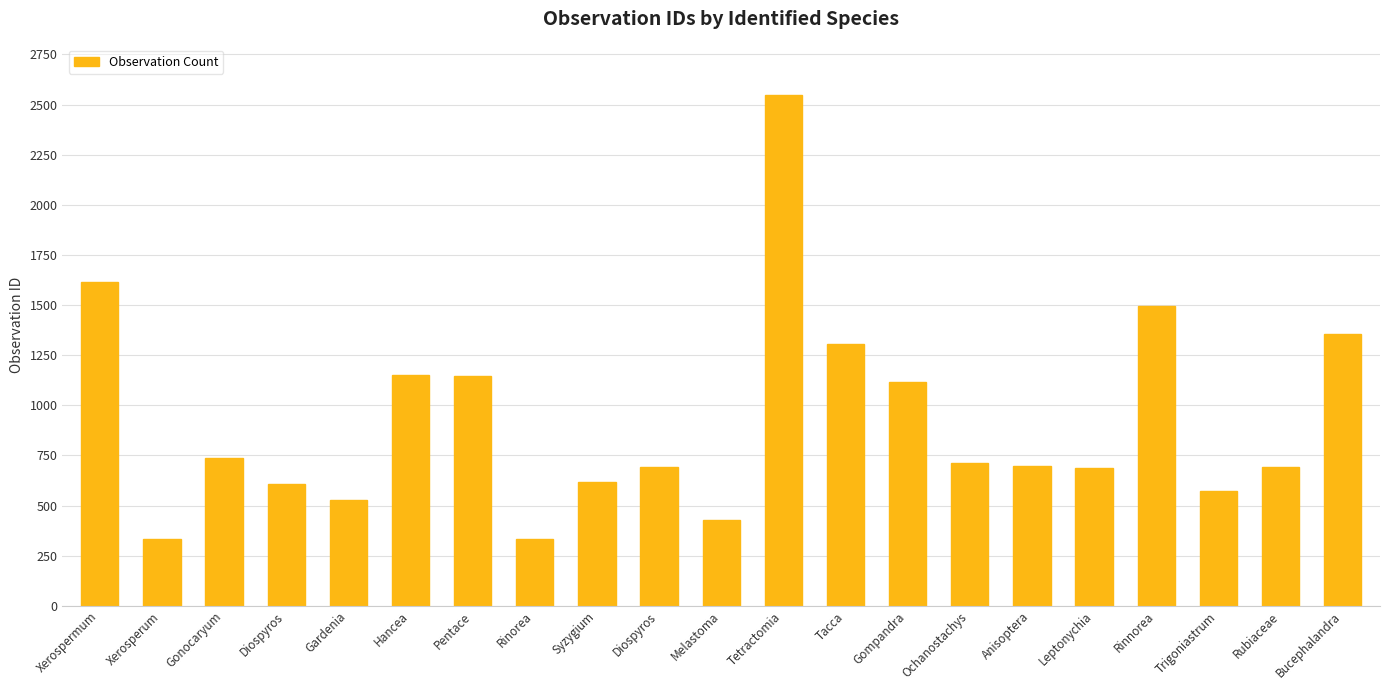

Rank the categories by value from lowest to highest.

Rinorea, Xerosperum, Melastoma, Gardenia, Trigoniastrum, Diospyros, Syzygium, Leptonychia, Rubiaceae, Diospyros, Anisoptera, Ochanostachys, Gonocaryum, Gompandra, Pentace, Hancea, Tacca, Bucephalandra, Rinnorea, Xerospermum, Tetractomia